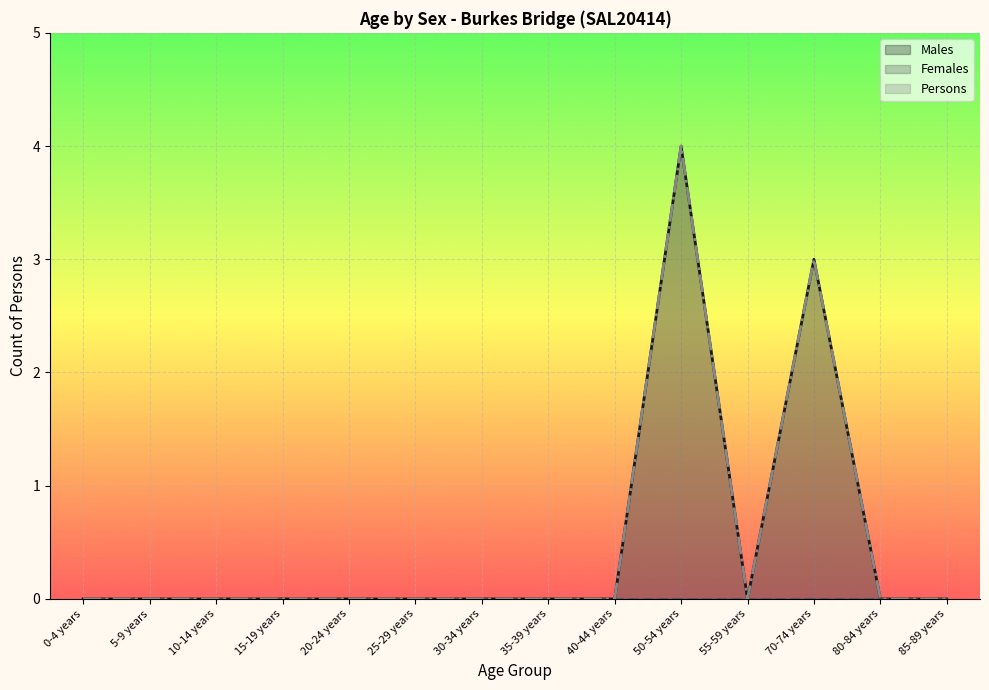

True or false: Males and Persons intersect in this chart.

False